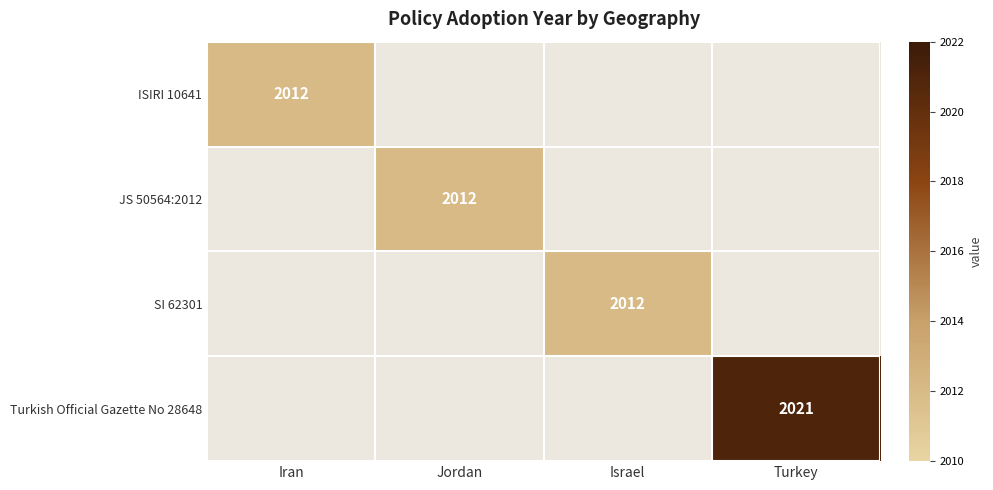

Which has a higher value, Iran or Jordan?

Jordan